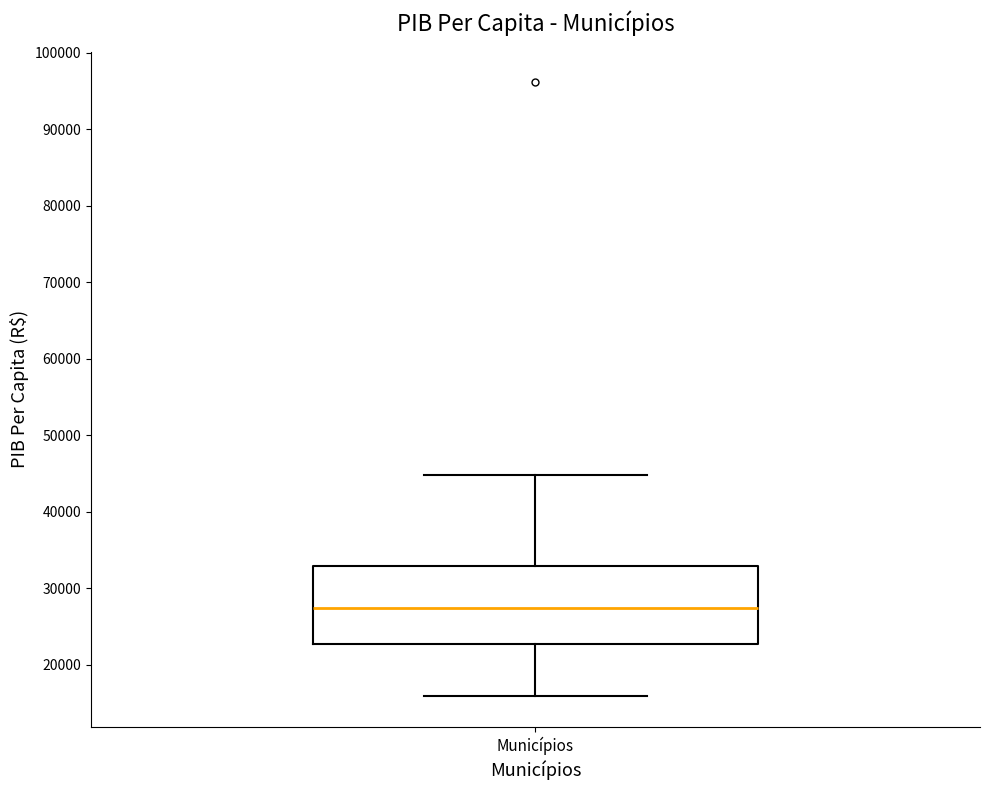

Where does the upper whisker of the box for Municípios end on the y-axis? The values are not printed on the chart, so give them approximately, as read against the axis.

45000